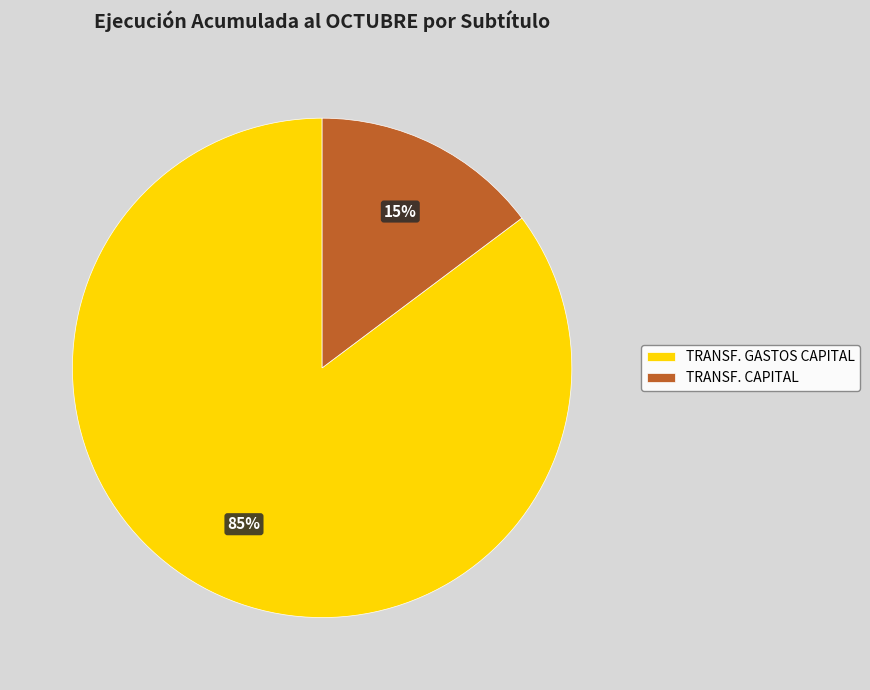

Combined, do TRANSF. GASTOS CAPITAL and TRANSF. CAPITAL account for over 50%?

Yes